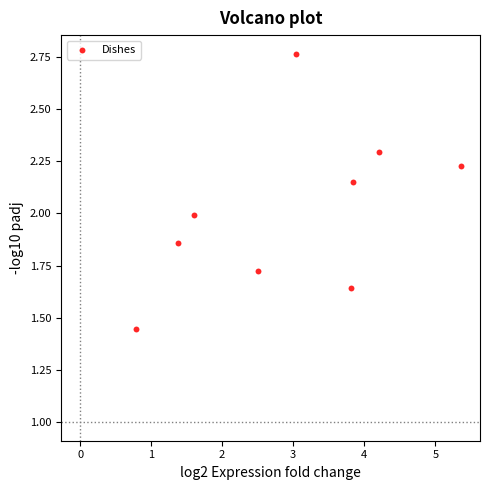

What is the average Y value?

2.0